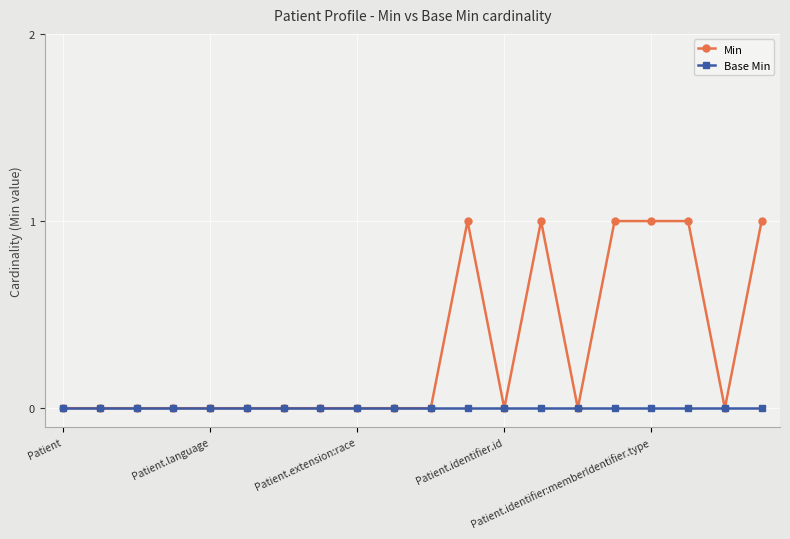

Which series has the largest total across all categories?

Min